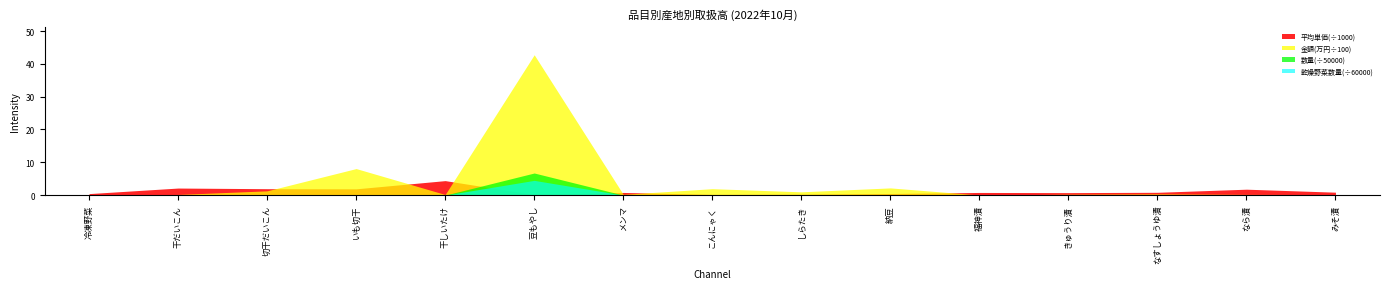

What is the spread (max minus min) of values at 冷凍野菜?

0.5